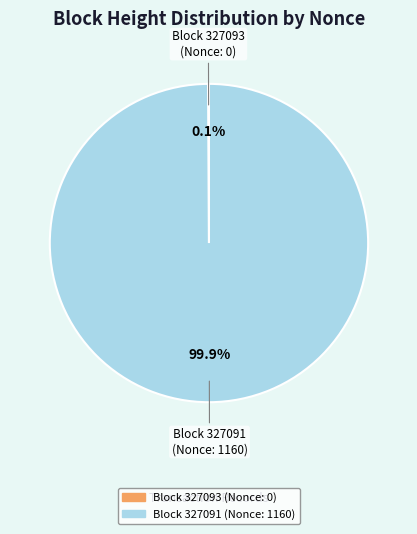

Does any single category account for the majority?

Yes